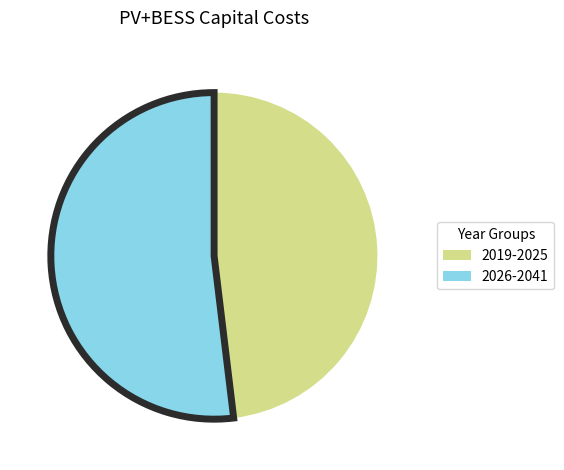

Is there any slice that represents more than half of the pie?

Yes